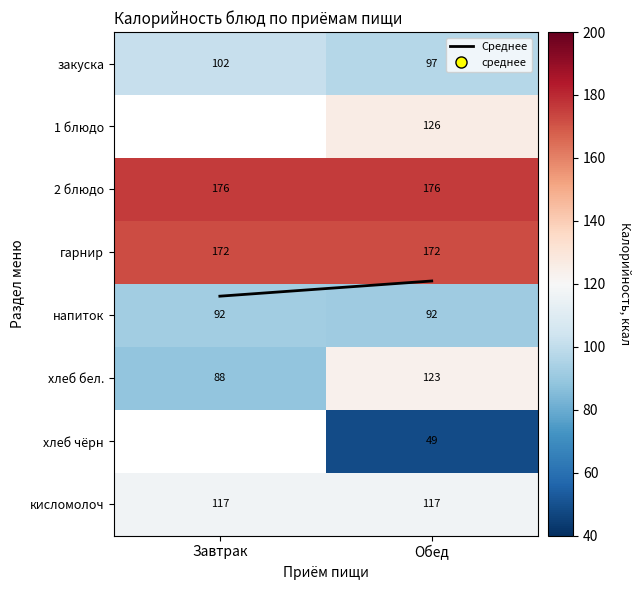

Is it true that гарнир equals 172.3 at Обед?

True